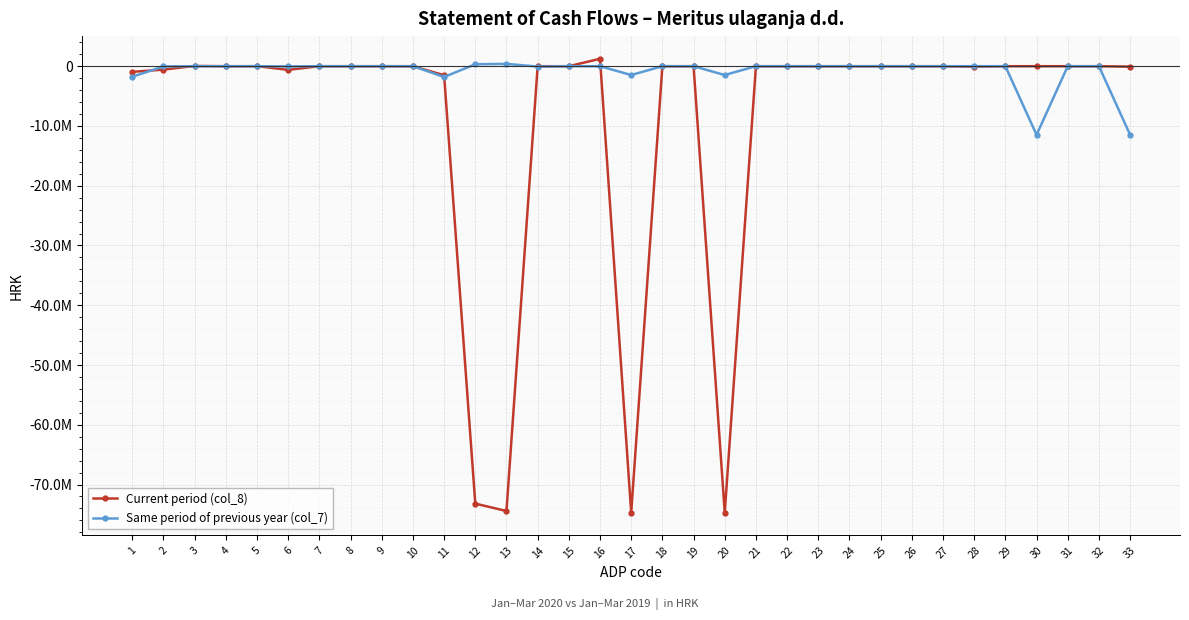

How many times do Same period of previous year (col_7) and Current period (col_8) cross each other?

6